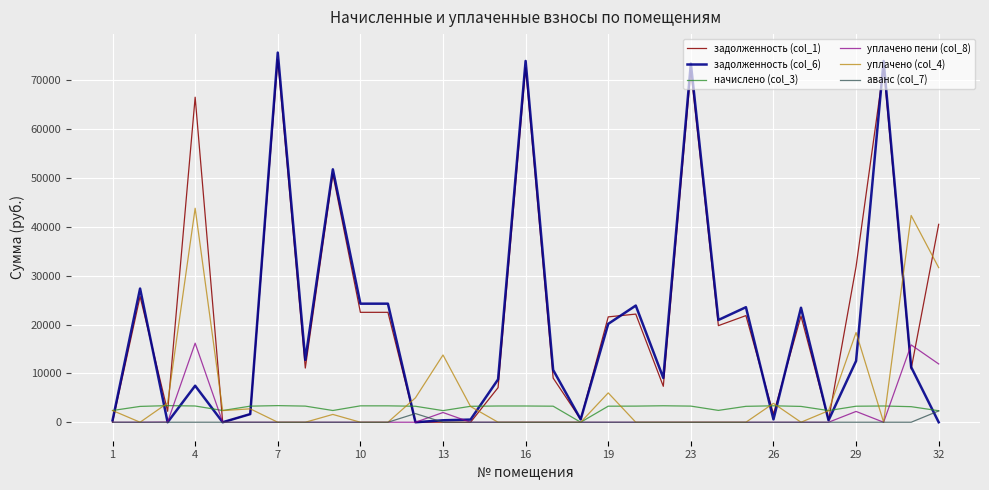

Which series has the largest range (max minus min)?

задолженность (col_6)